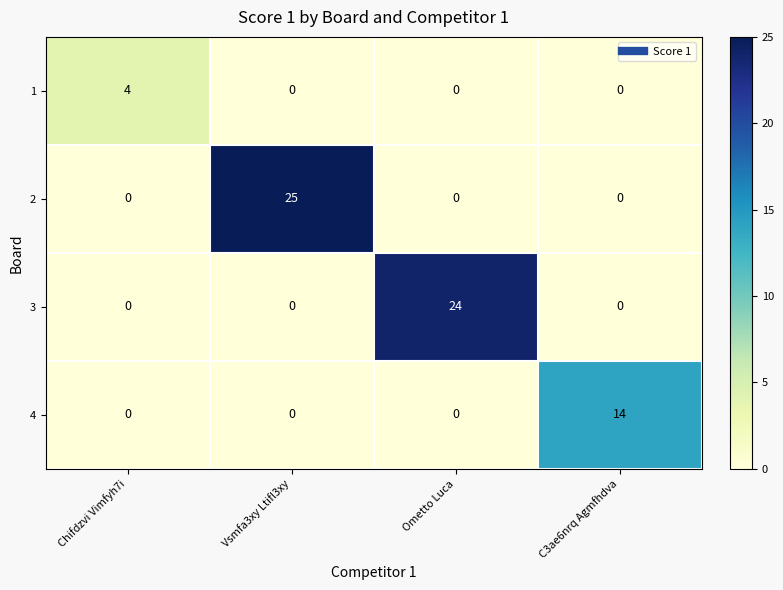

At how many categories does at least one series exceed 23?

2